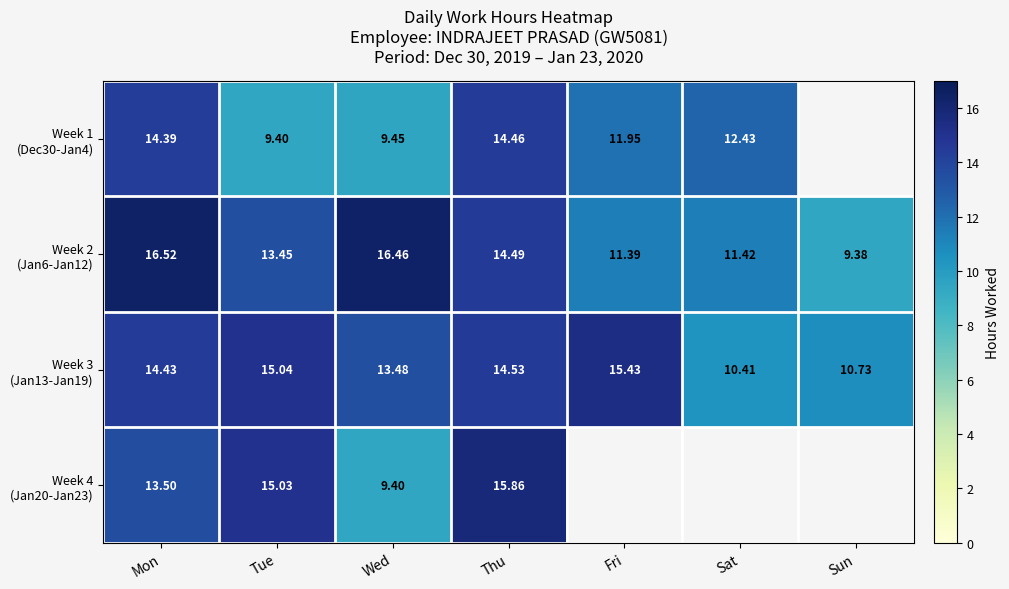

How many series are shown in this chart?

4